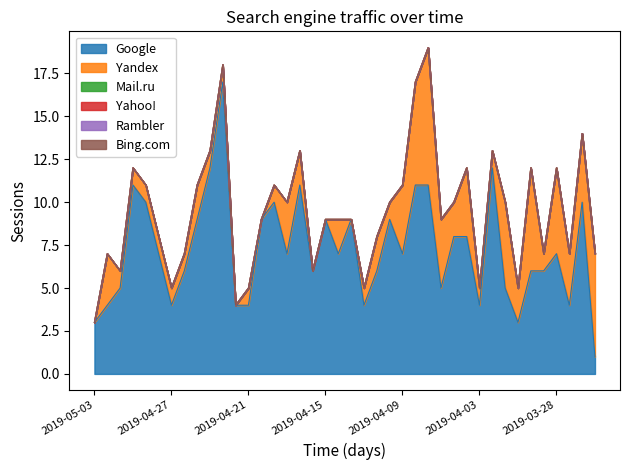

True or false: Bing.com and Yahoo! intersect in this chart.

False